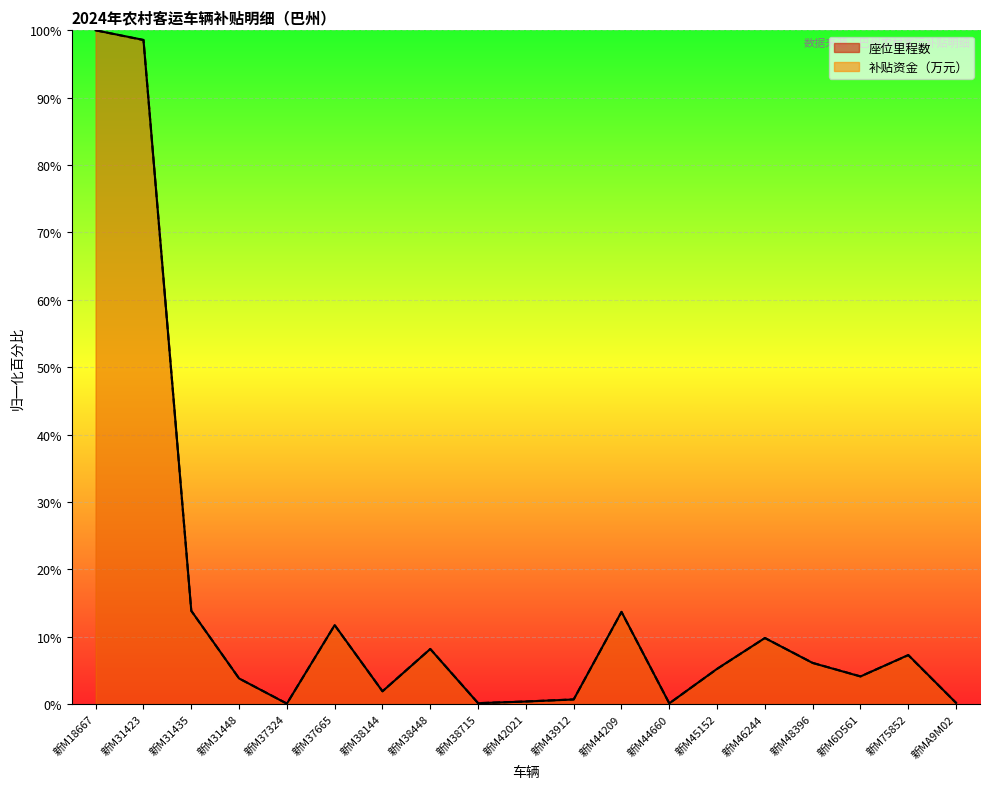

Where is the first local maximum for 座位里程数?

新M37665